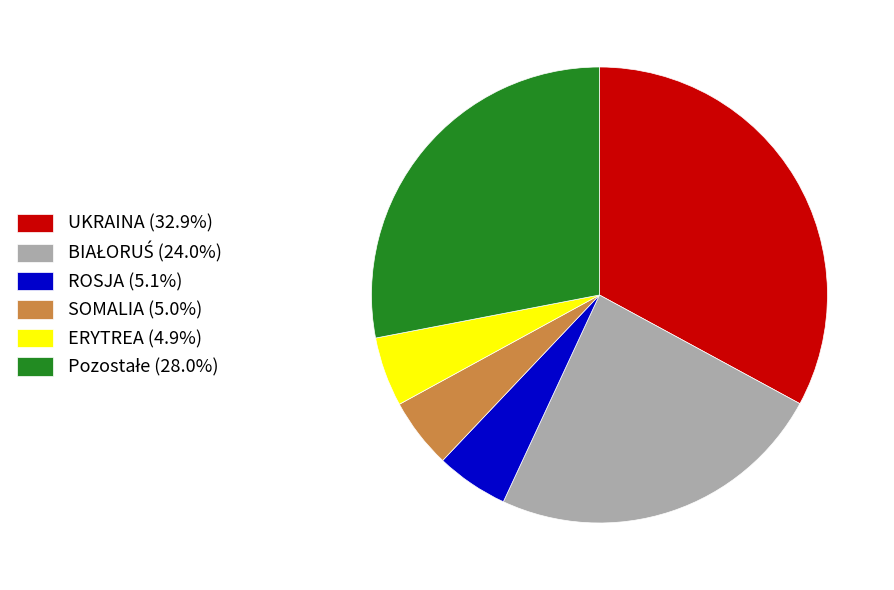

Combined, do ROSJA (5.1%) and SOMALIA (5.0%) account for over 50%?

No